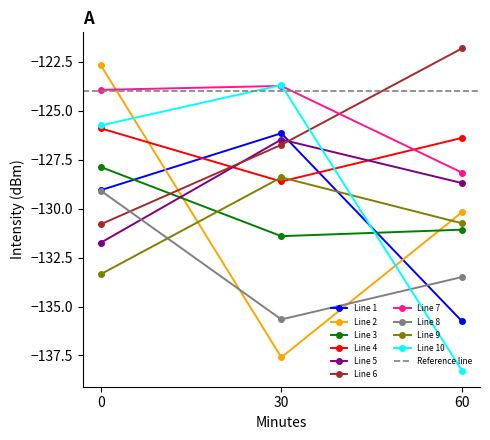

Is the value of Line 4 at 60 greater than the value of Line 10 at 60?

Yes